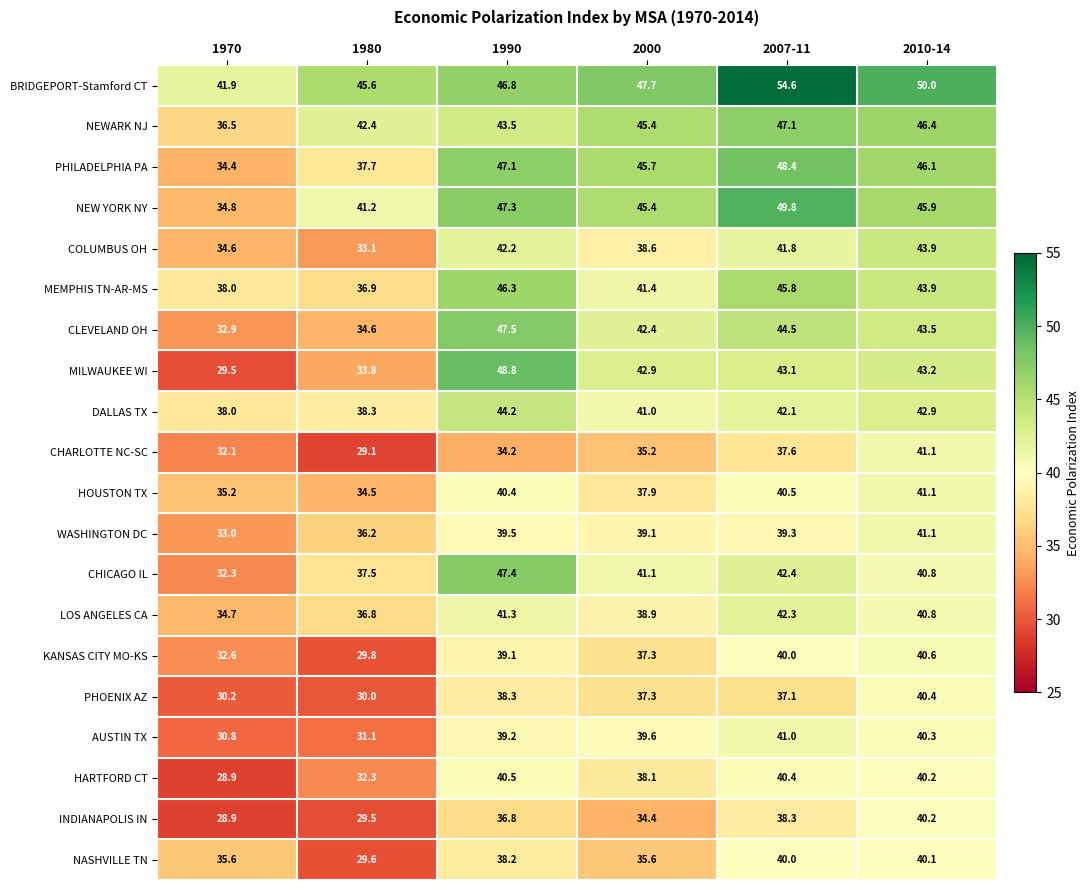

List the labels in order of INDIANAPOLIS IN value, smallest first.

1970, 1980, 2000, 1990, 2007-11, 2010-14